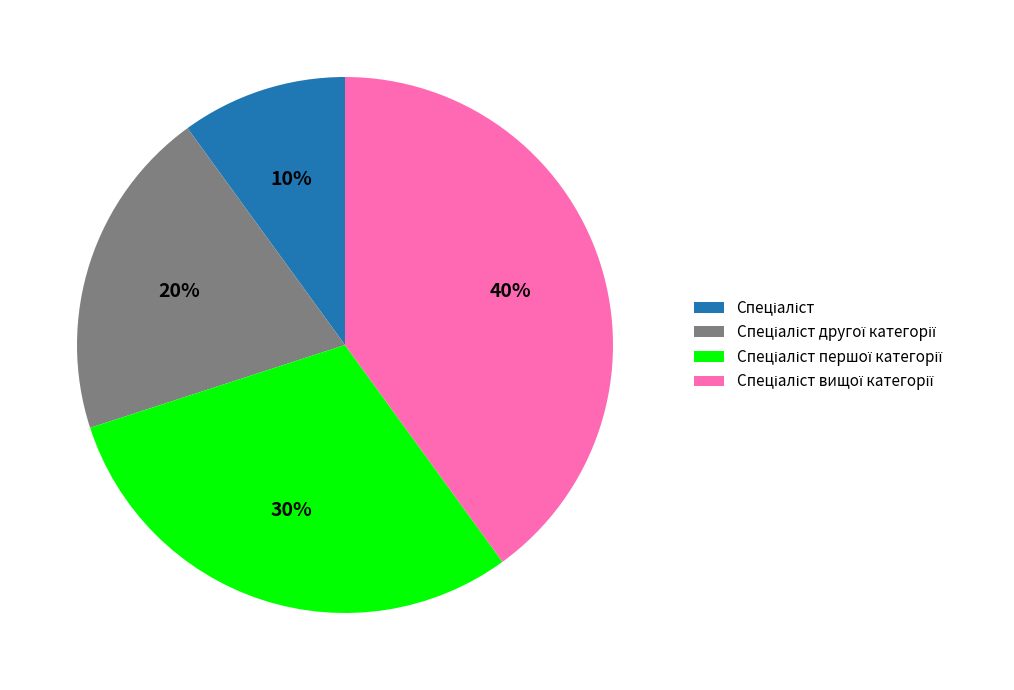

Does any single category account for the majority?

No